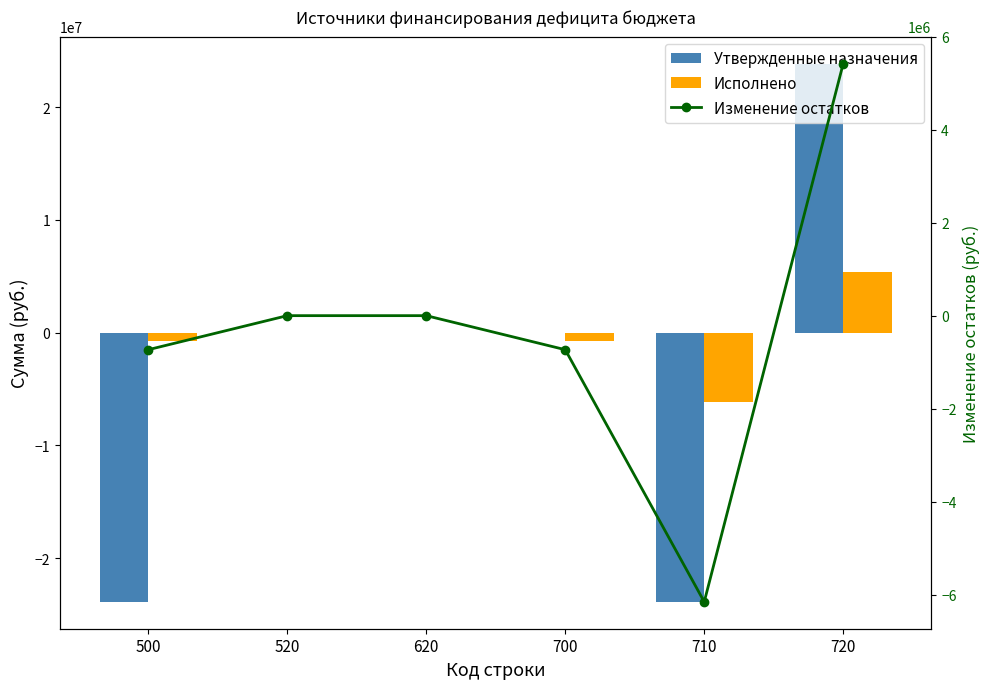

Reading right to left, what are all the values shown in this chart?

Утвержденные назначения: 23862000.0	-23862000.0	0.0	0.0	0.0	-23862000.0
Исполнено: 5423353.4	-6155669.5	-732316.1	0.0	0.0	-732316.1
Изменение остатков: 5423353.4	-6155669.5	-732316.1	0.0	0.0	-732316.1